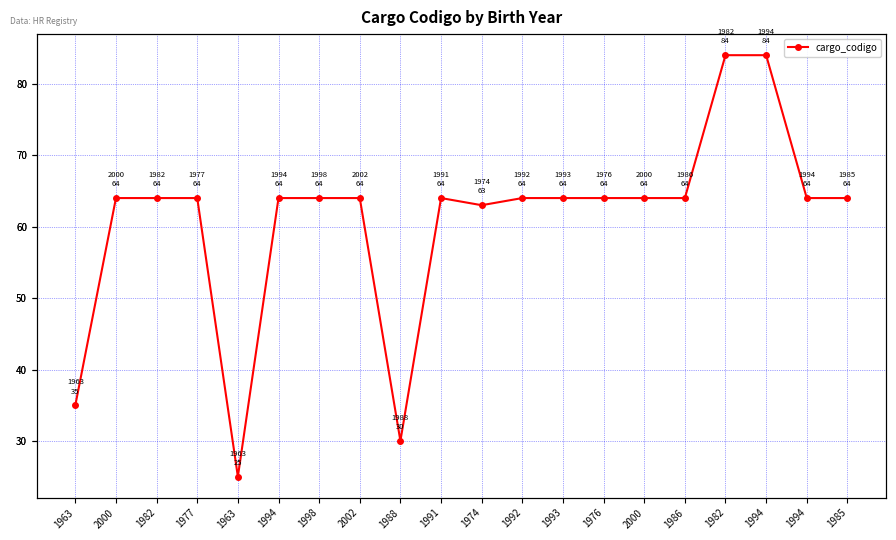

How many lines are shown in the chart?

1